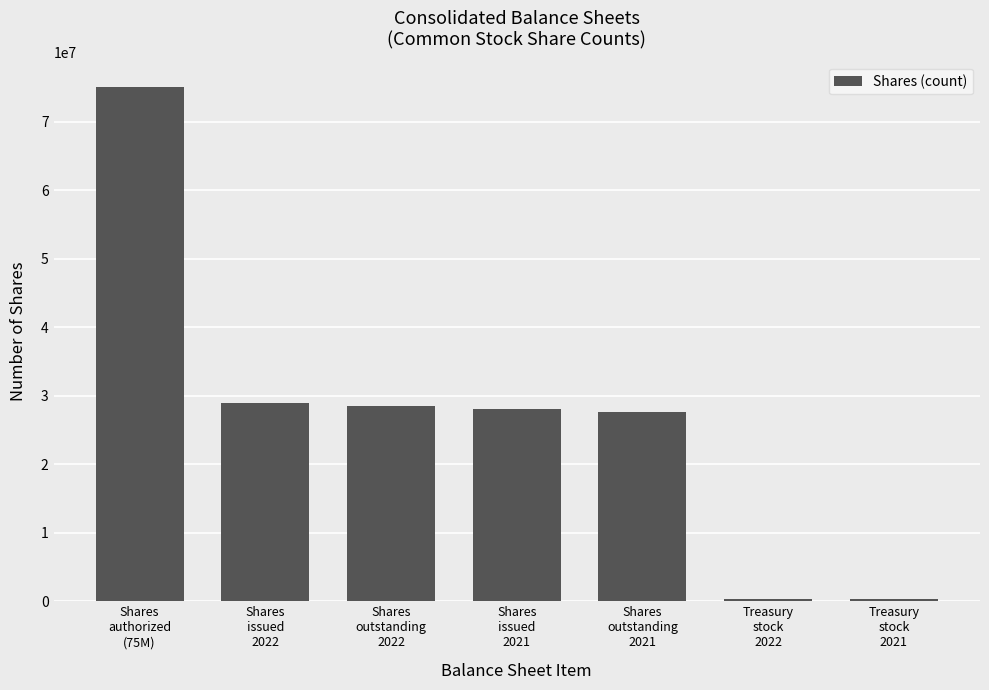

What is the sum of all values?

188817052